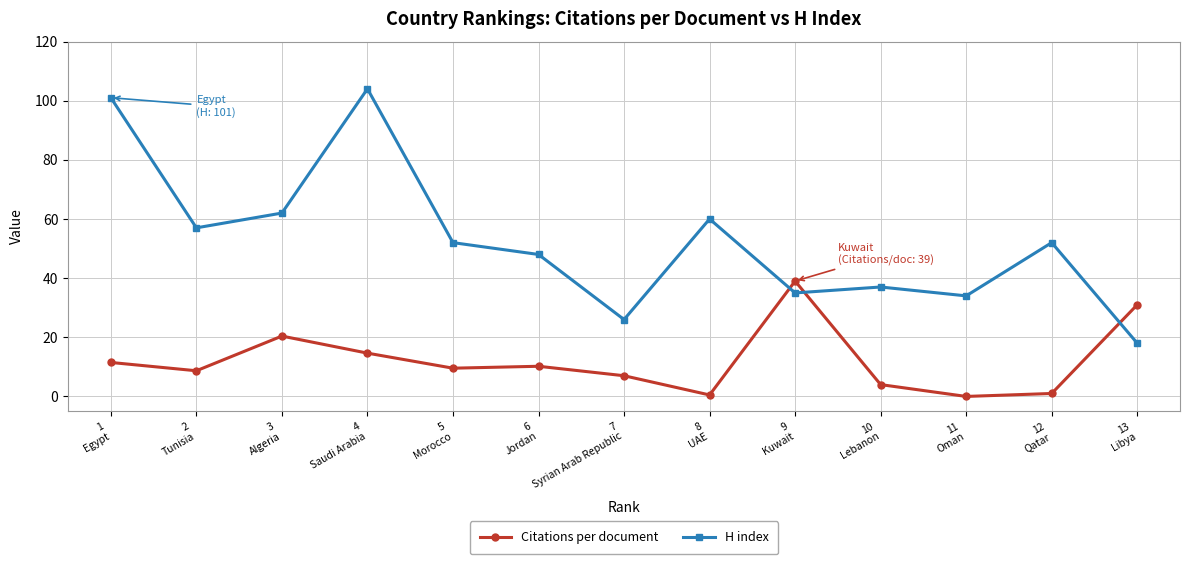

Where does the H index series first go above 52?

1
Egypt